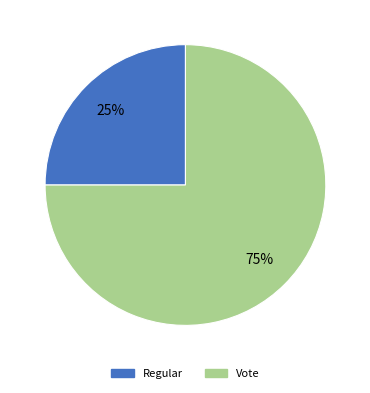

Between Regular and Vote, which is larger?

Vote